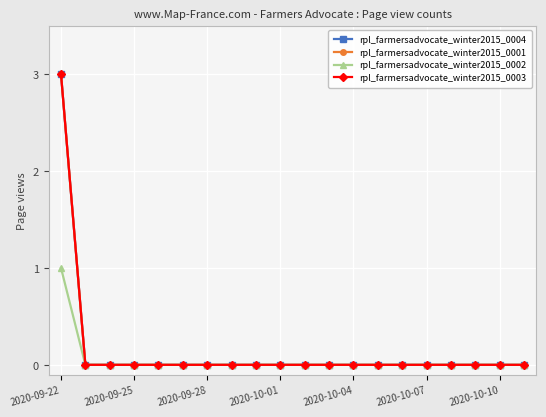

True or false: rpl_farmersadvocate_winter2015_0004 and rpl_farmersadvocate_winter2015_0003 intersect in this chart.

False